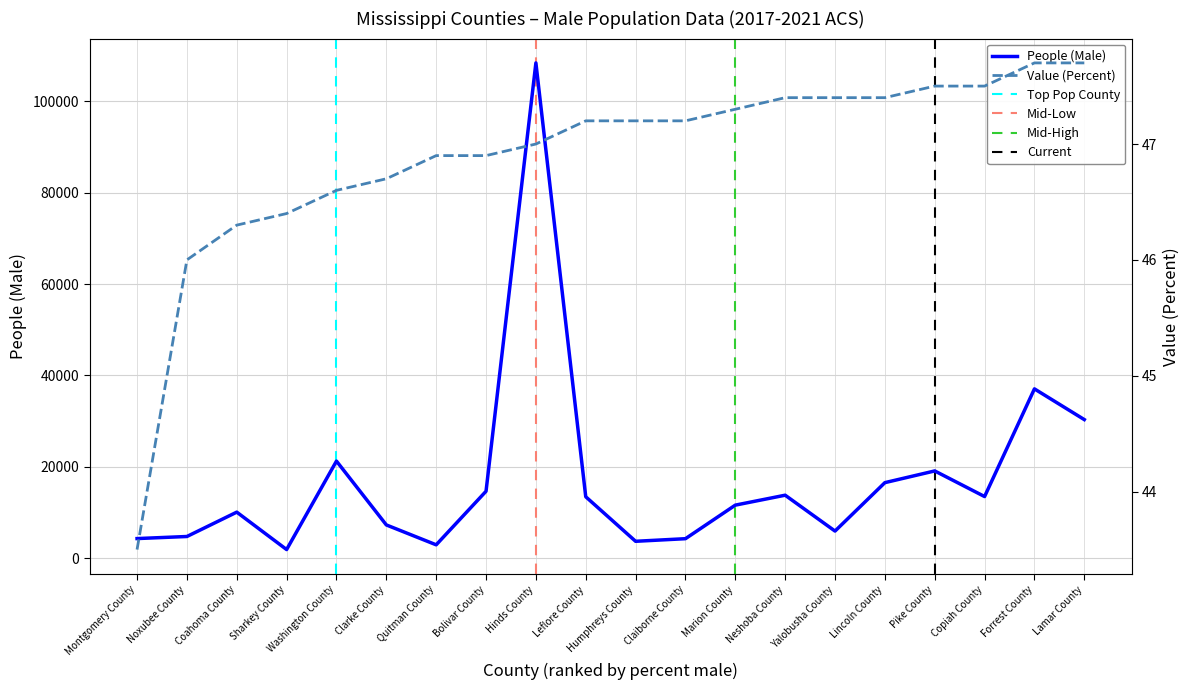

Which series has the largest total across all categories?

People (Male)